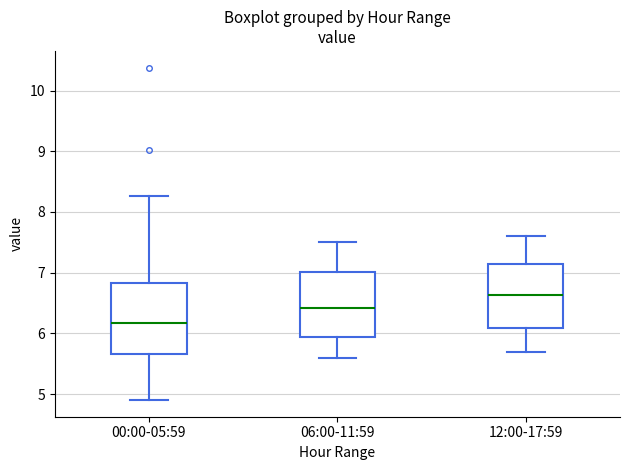

Reading left to right, read every box against the y-axis: the position of its median line, the range the box covers, and the ends of its whiskers. The values are not printed on the chart, so give them approximately, as read against the axis.

00:00-05:59: median 6.2, box 5.7 to 6.8, whiskers 4.9 to 8.3
06:00-11:59: median 6.4, box 5.9 to 7.0, whiskers 5.6 to 7.5
12:00-17:59: median 6.6, box 6.1 to 7.2, whiskers 5.7 to 7.6